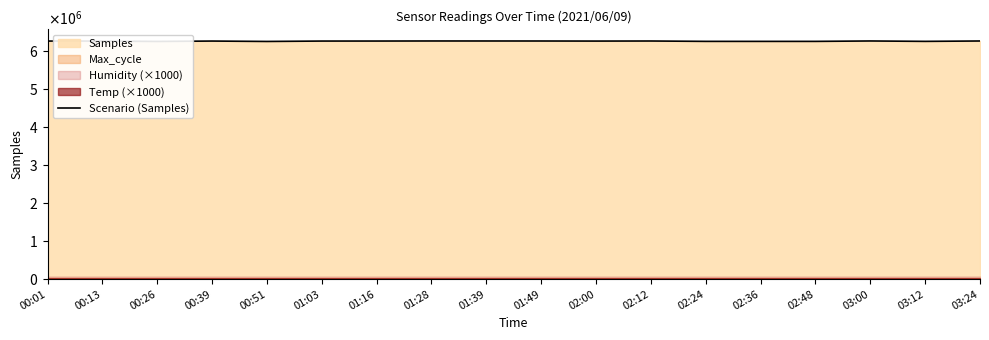

What is the approximate value at 00:26, to the nearest 10?

6247920